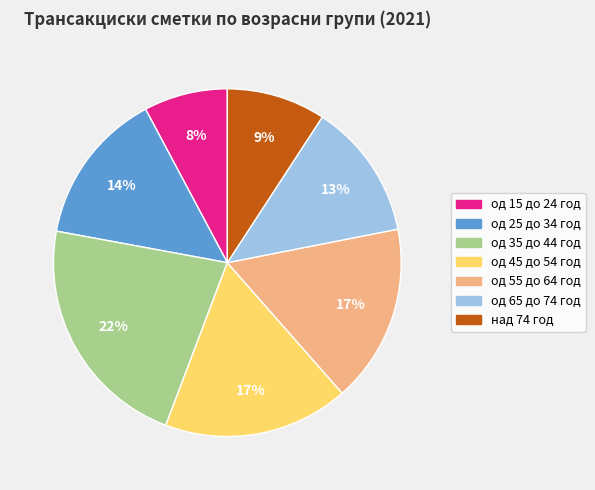

Count the number of slices in the pie.

7